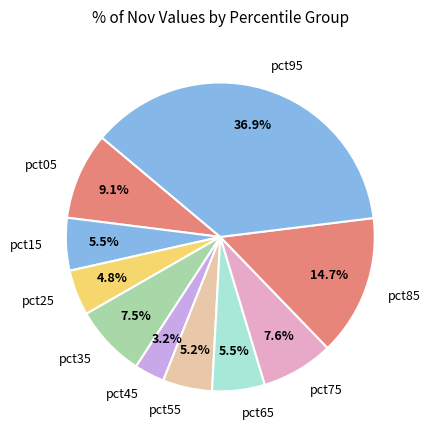

Count the number of slices in the pie.

10